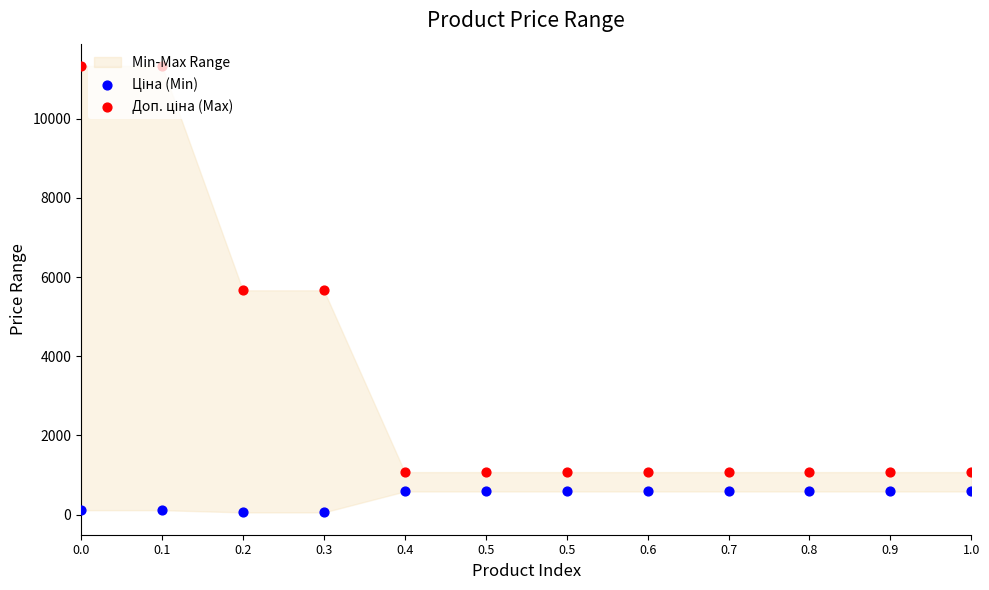

Is the value of Доп. ціна (Max) at 0.5 greater than the value of Ціна (Min) at 0.0?

Yes